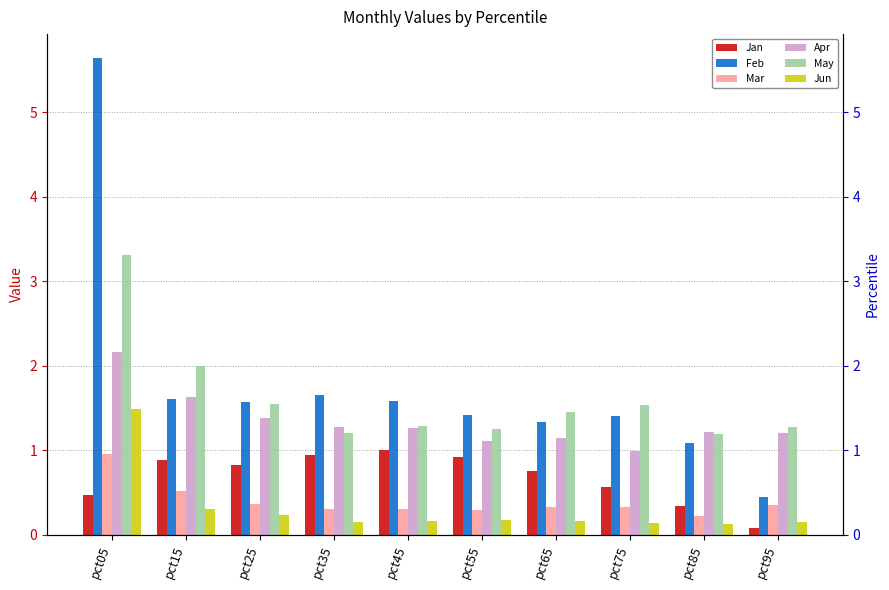

At which category does the chart reach its peak across all series?

pct05